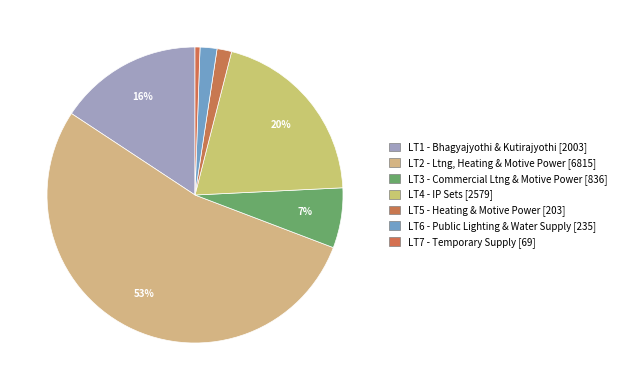

How many slices are in this pie chart?

7